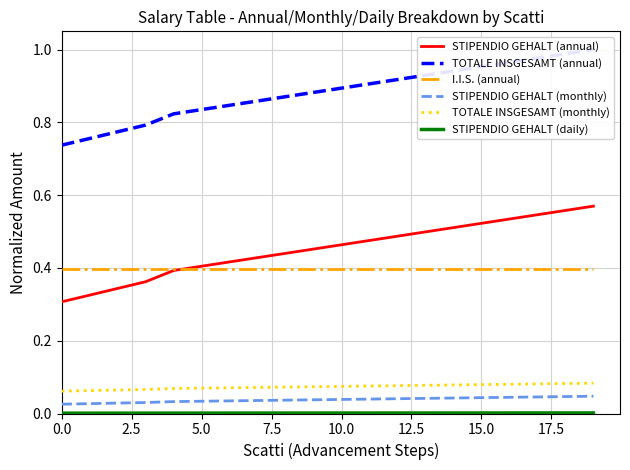

True or false: I.I.S. (annual) and TOTALE INSGESAMT (monthly) intersect in this chart.

False